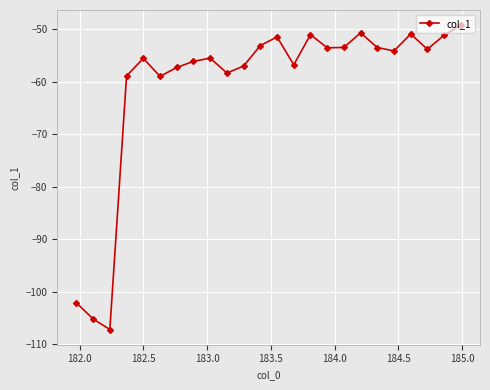

What is the difference between the maximum and second lowest values?

56.0